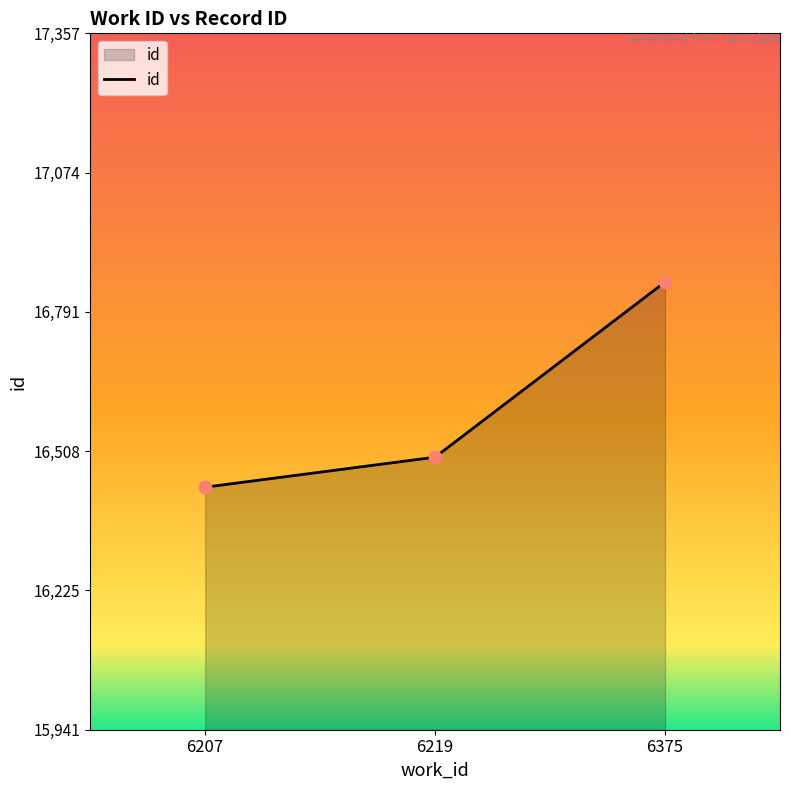

Between 6207 and 6219, which is larger?

6219